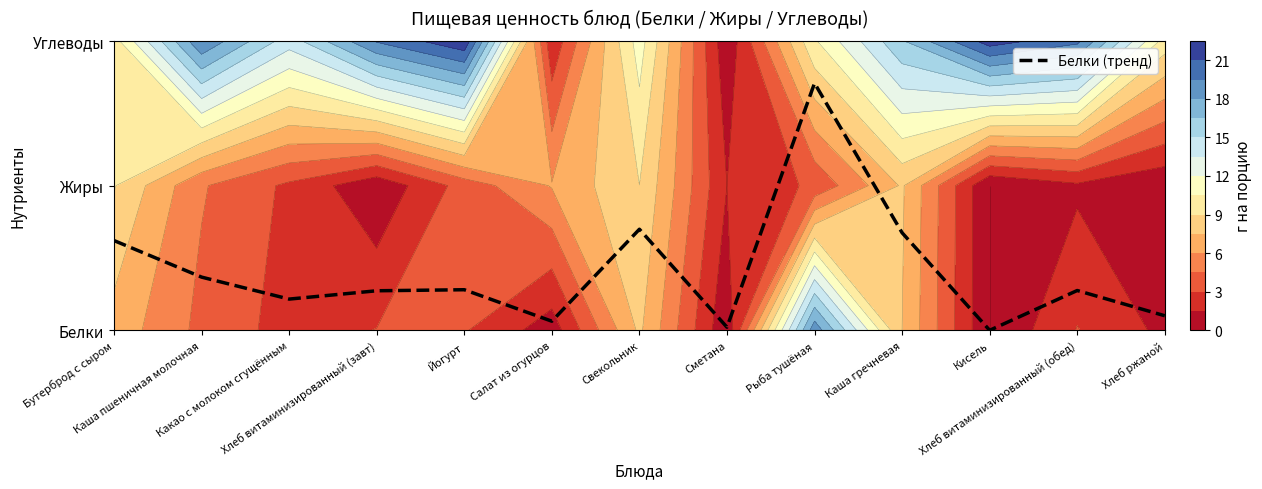

How many data points does each series have?

13